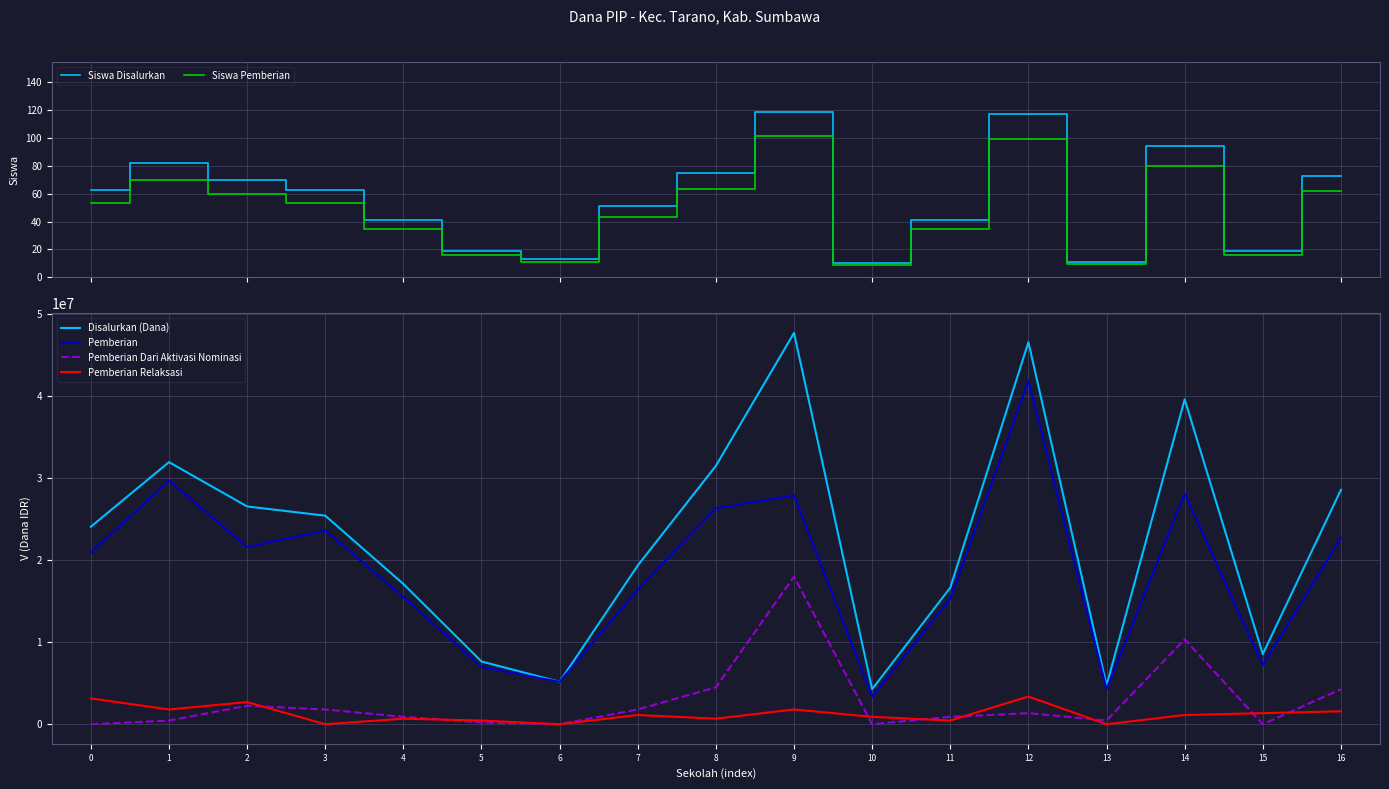

What is the sum of all Disalurkan (Dana) values?

385425000